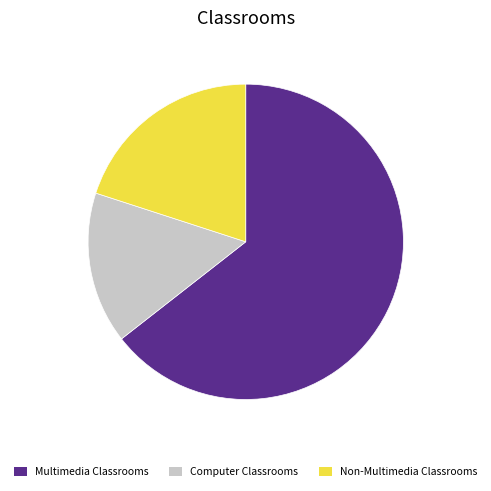

Is it true that Multimedia Classrooms is 72% of the pie?

False